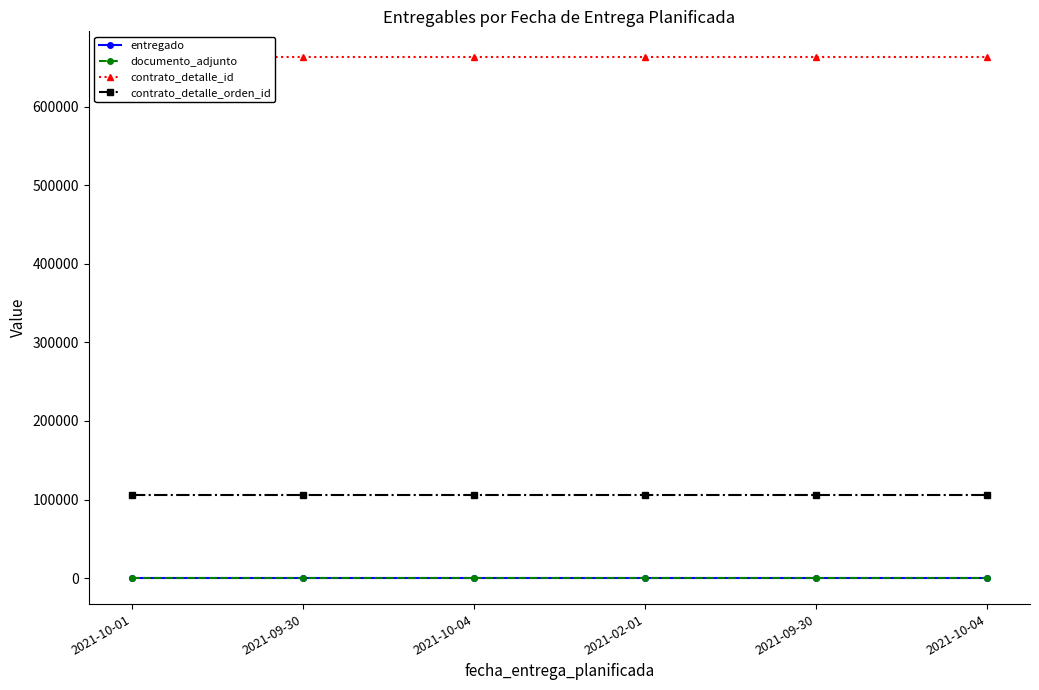

Where is documento_adjunto nearest to the value 1?

2021-10-01